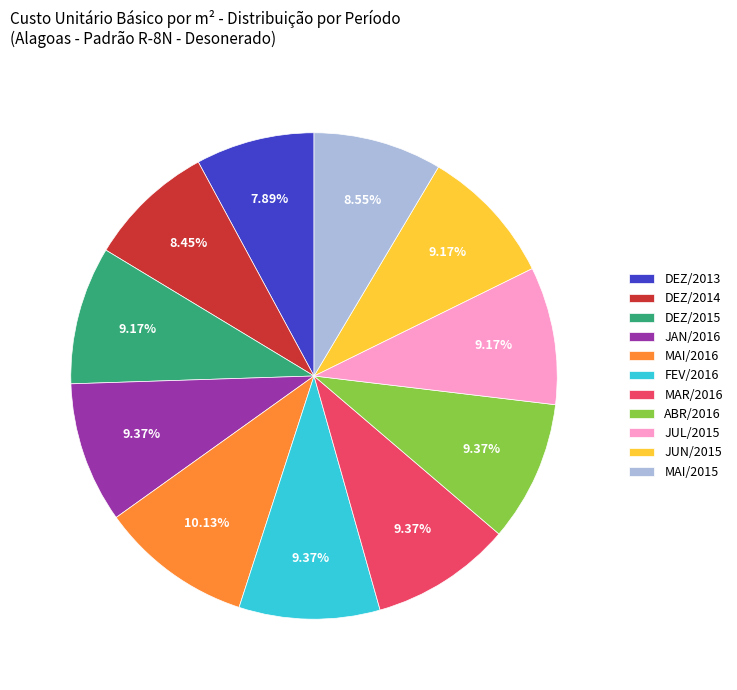

Is there a majority slice in this chart?

No